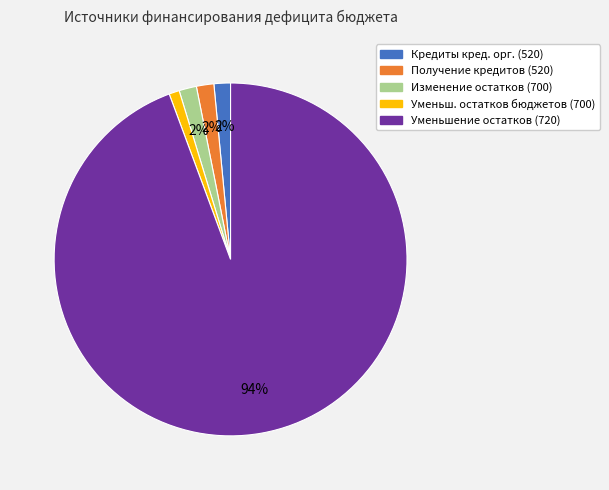

To the nearest percent, what is the average slice percentage?

20%